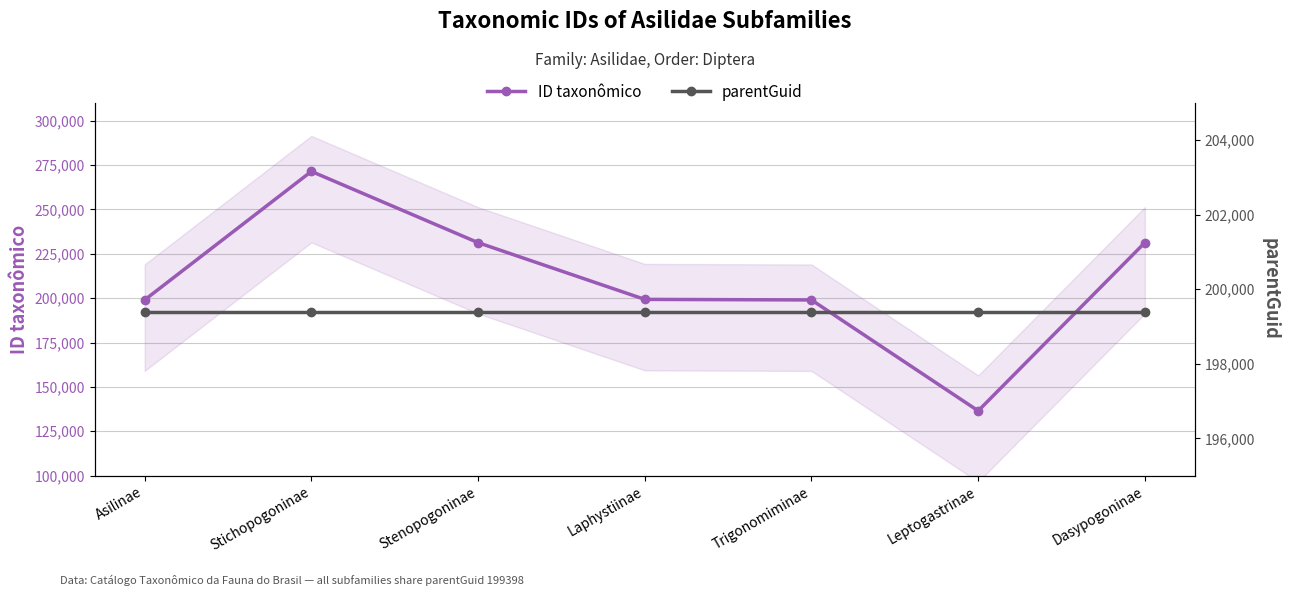

What is the spread (max minus min) of values at Laphystiinae?

90